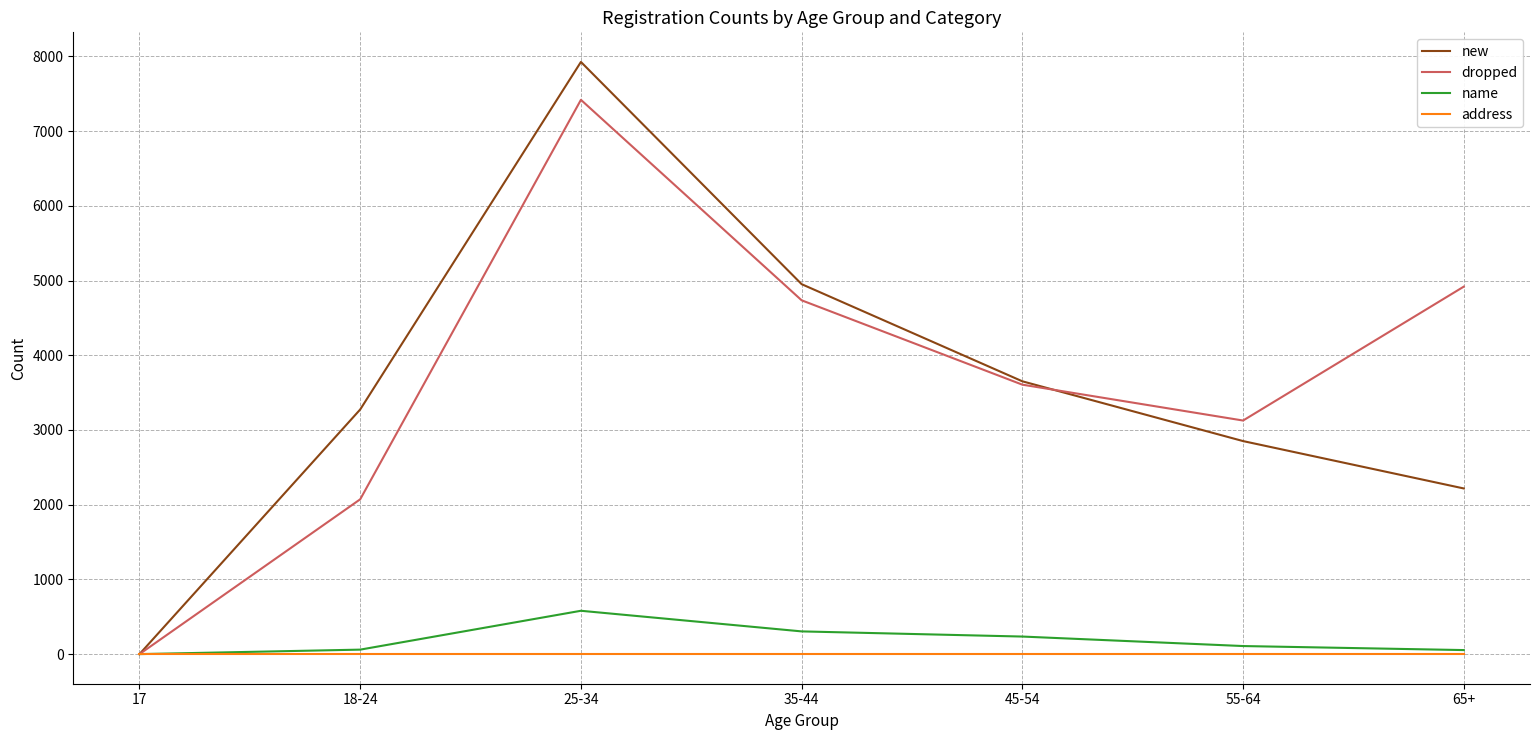

Which series changed the most between 17 and 65+?

dropped